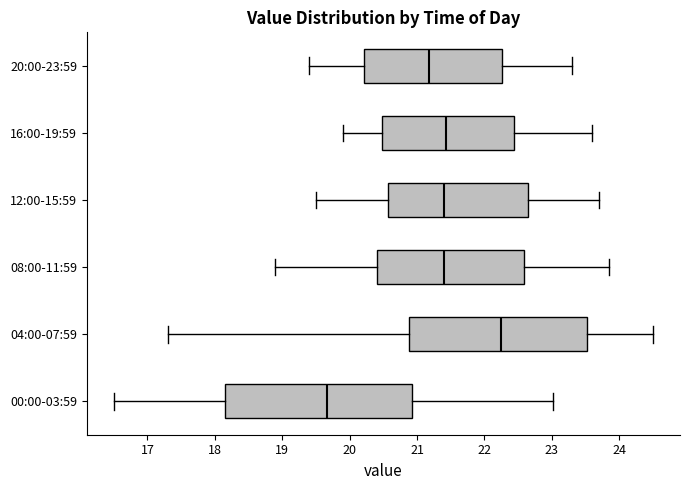

Which box is the widest, from its left edge to its right edge?

00:00-03:59